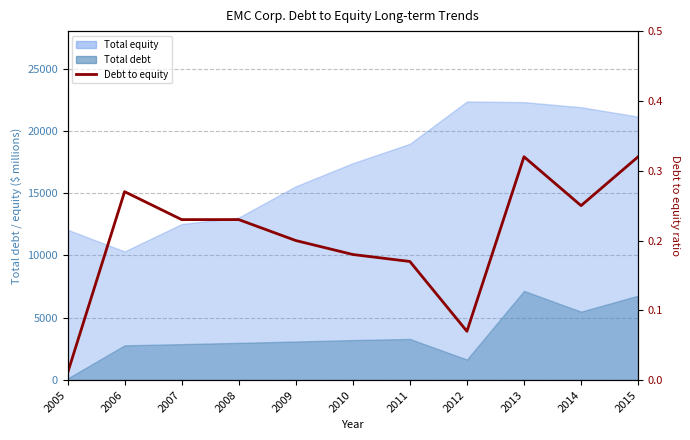

Is it true that the value at 2008 is 0.4?

False